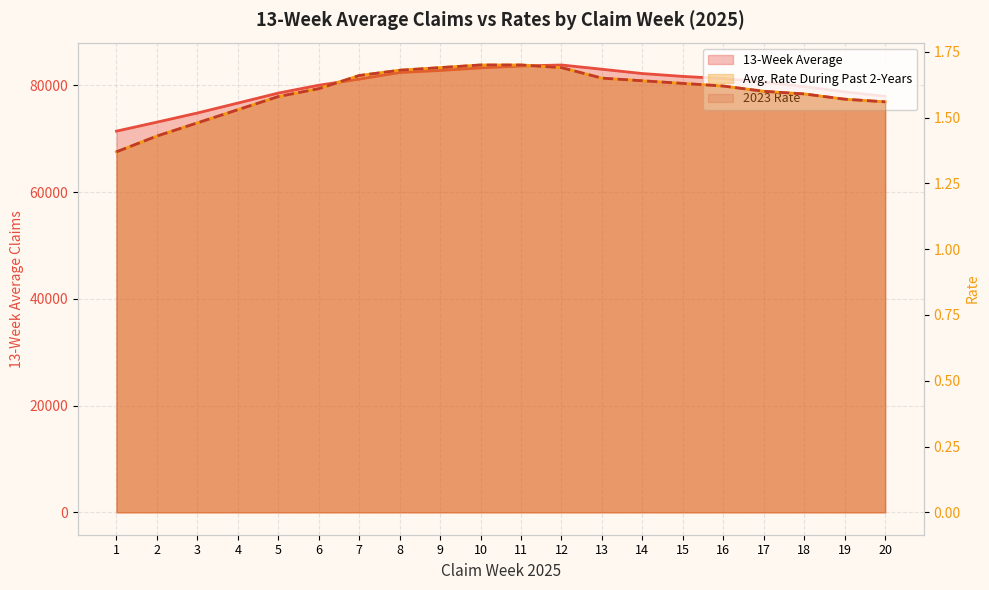

Which series changed the most between 6 and 9?

13-Week Average